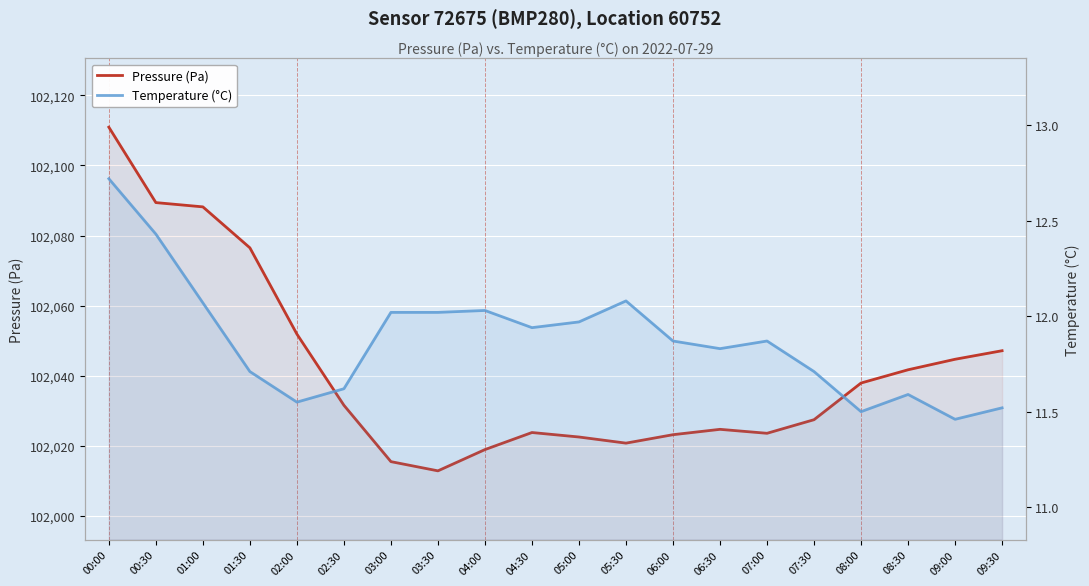

How many distinct data groups are displayed?

2